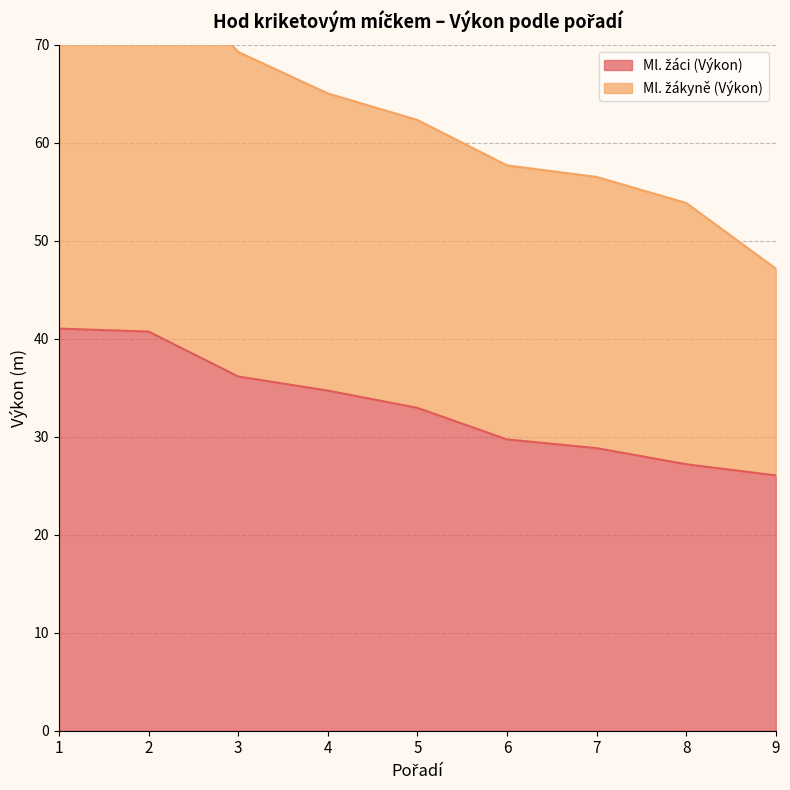

True or false: Ml. žákyně (Výkon) and Ml. žáci (Výkon) intersect in this chart.

False